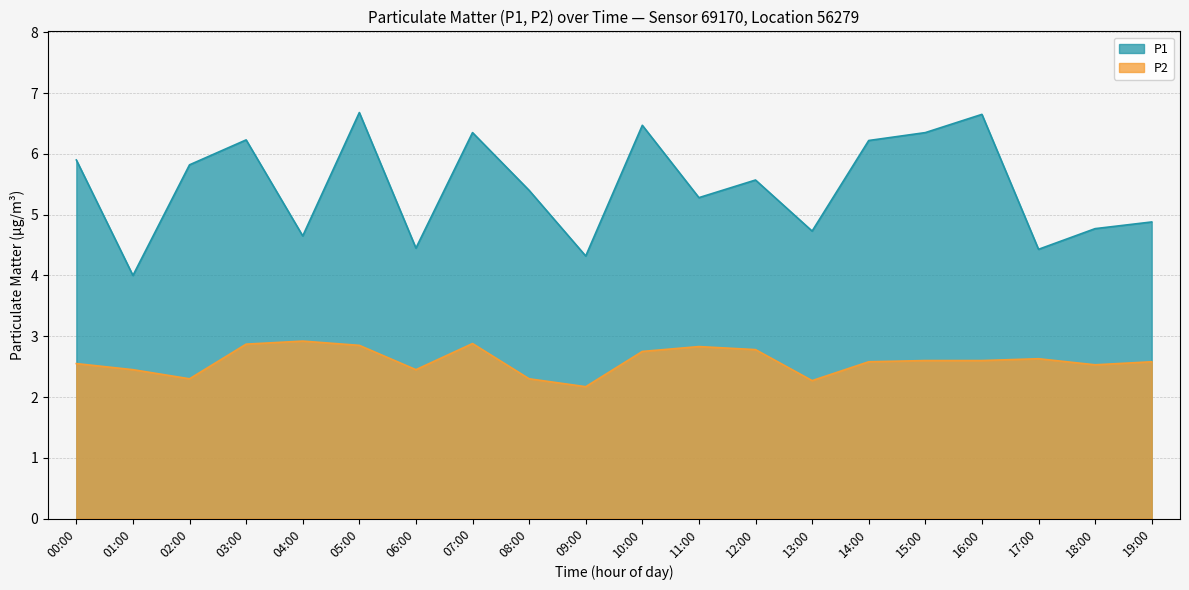

What is the difference between the maximum and minimum values in the P2 series?

0.8